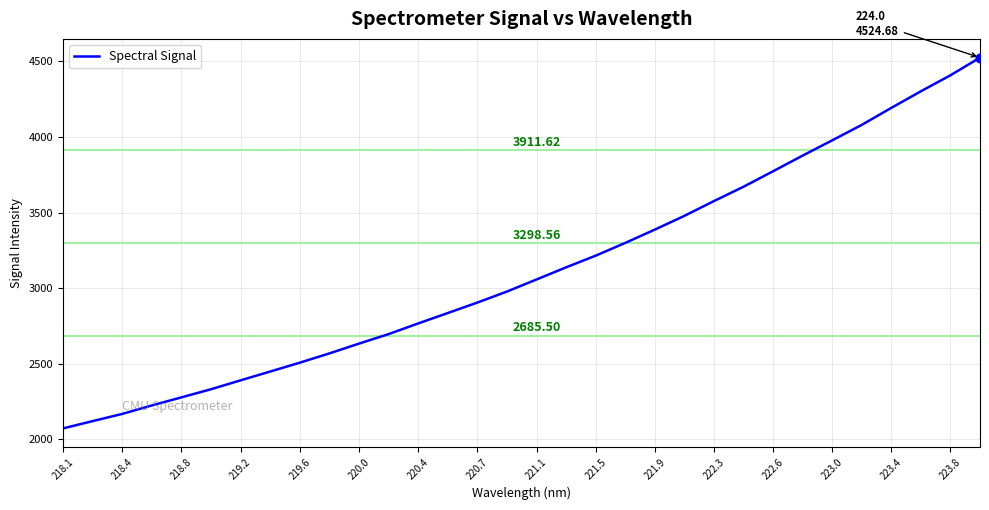

What is the difference between the maximum and minimum values?

2452.2